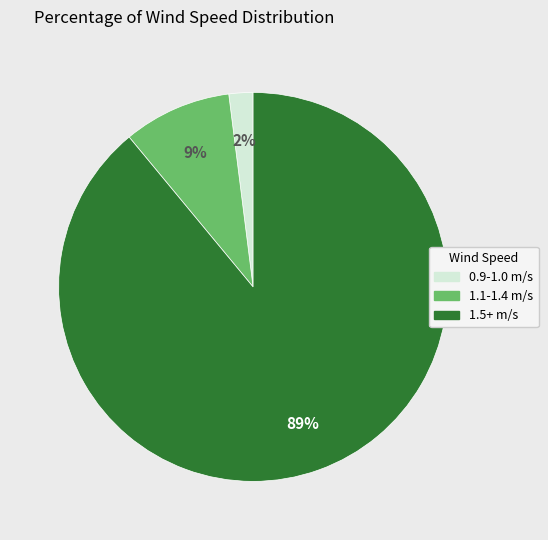

Is there any slice that represents more than half of the pie?

Yes